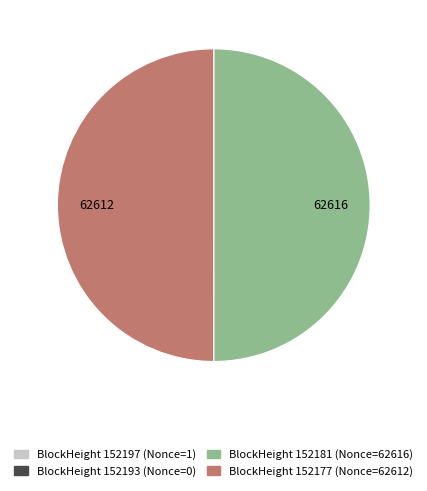

How many slices are in this pie chart?

4